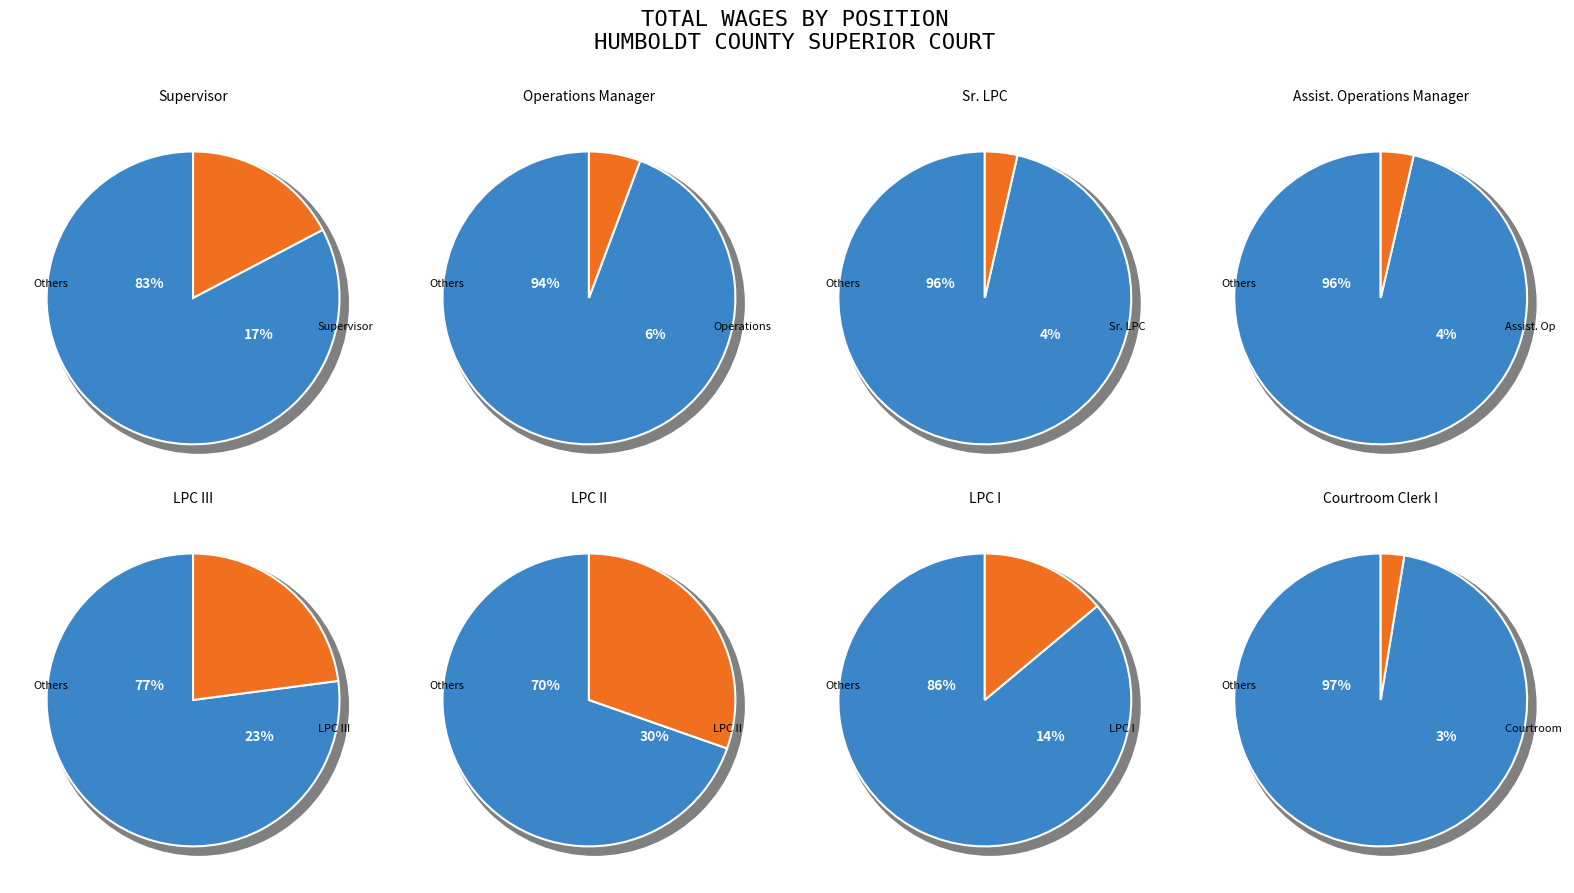

How many segments does this pie chart have?

8